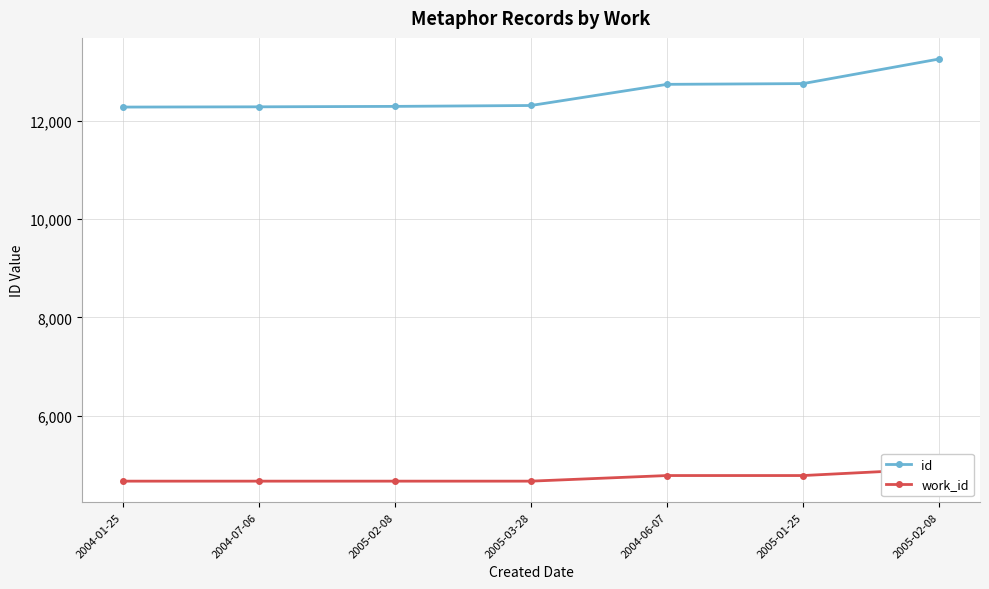

How many lines are shown in the chart?

2